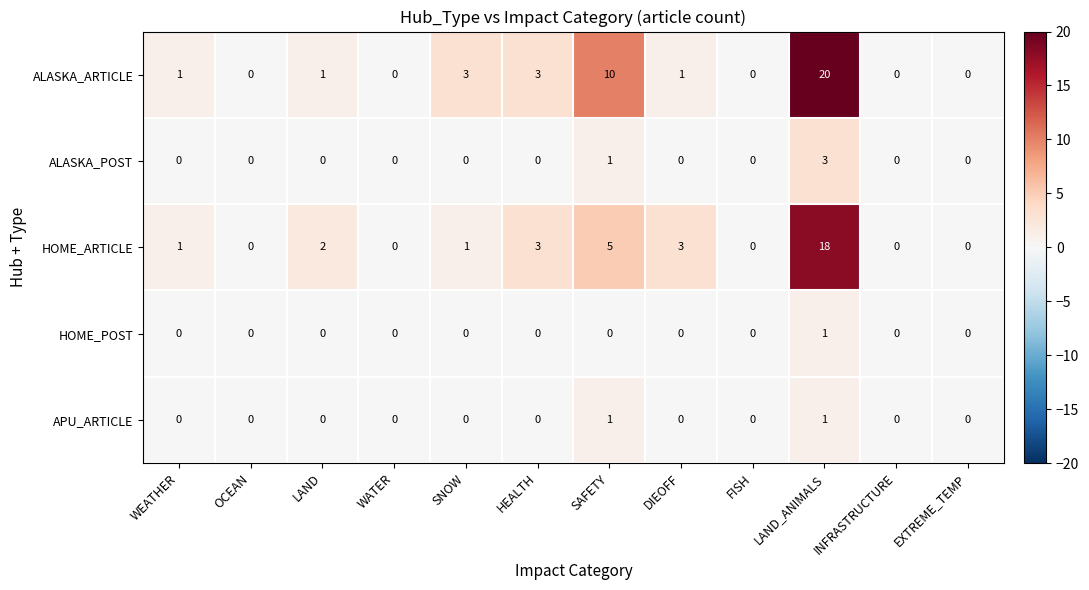

What is the spread (max minus min) of values at HEALTH?

3